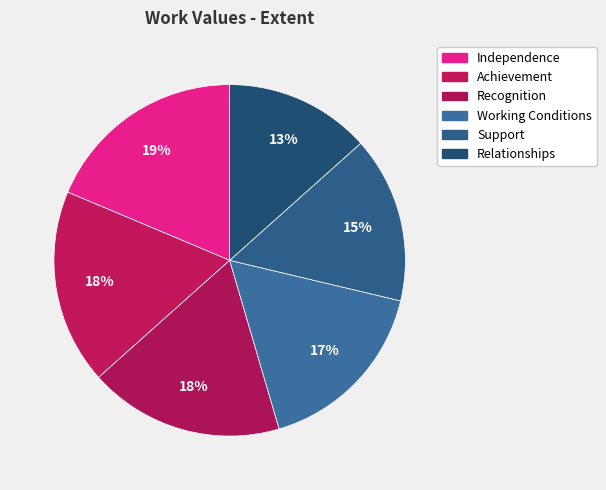

To the nearest percent, what is the average slice percentage?

17%